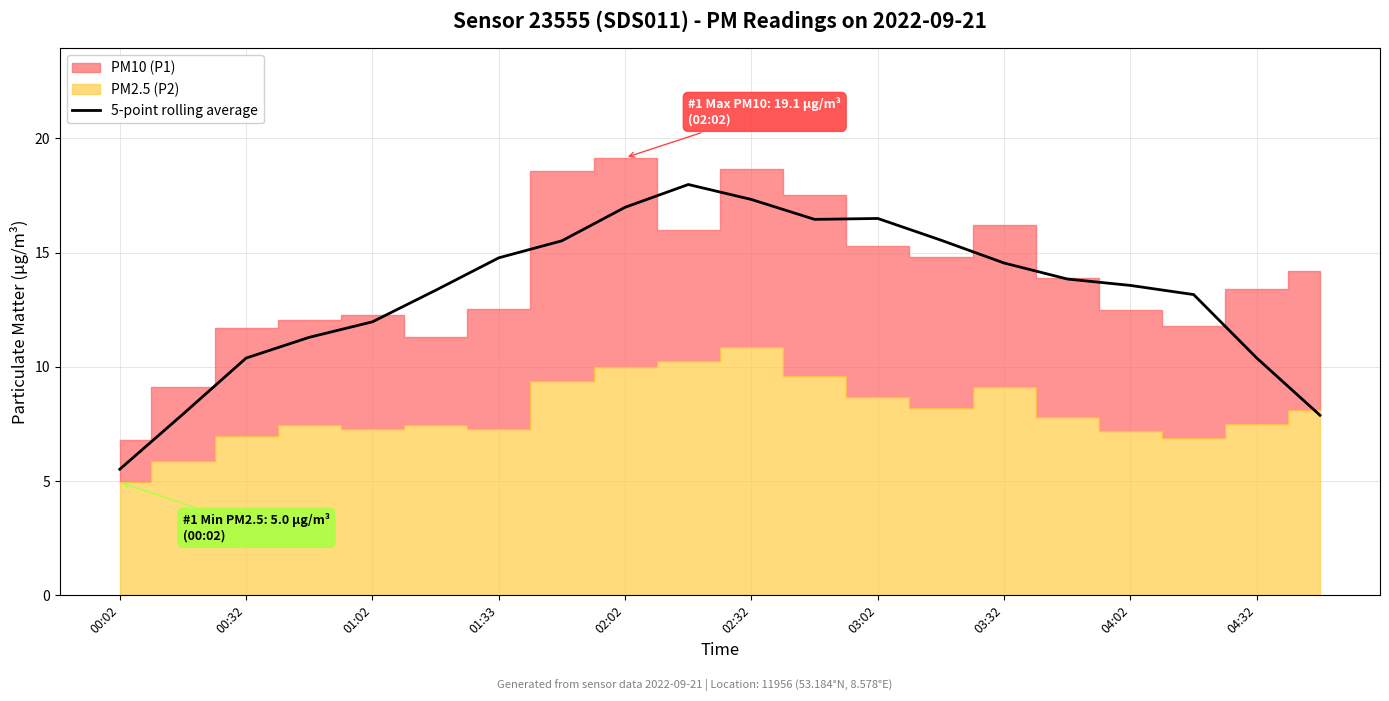

What is the minimum value for 5-point rolling average?

5.5